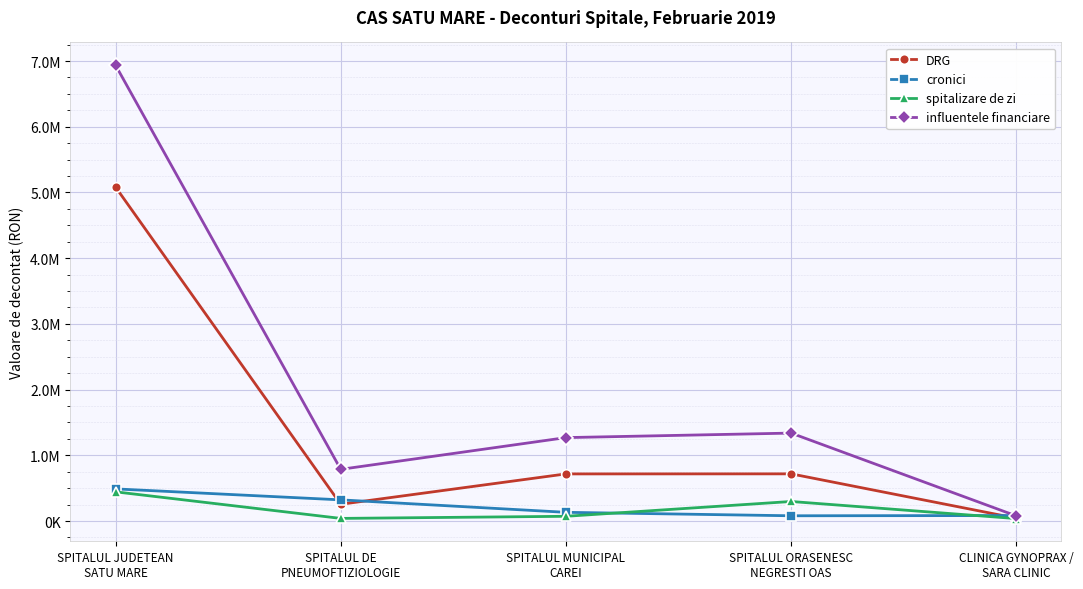

The cronici series shows 84853.7 at SPITALUL DE
PNEUMOFTIZIOLOGIE. True or false?

False